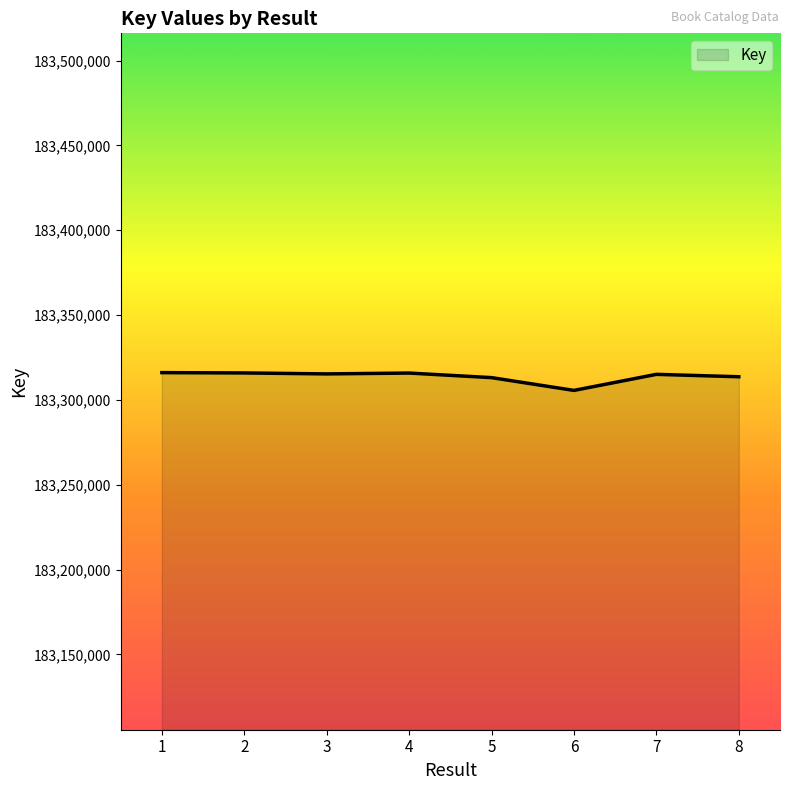

What is the change in value from 6 to 7?

+9473